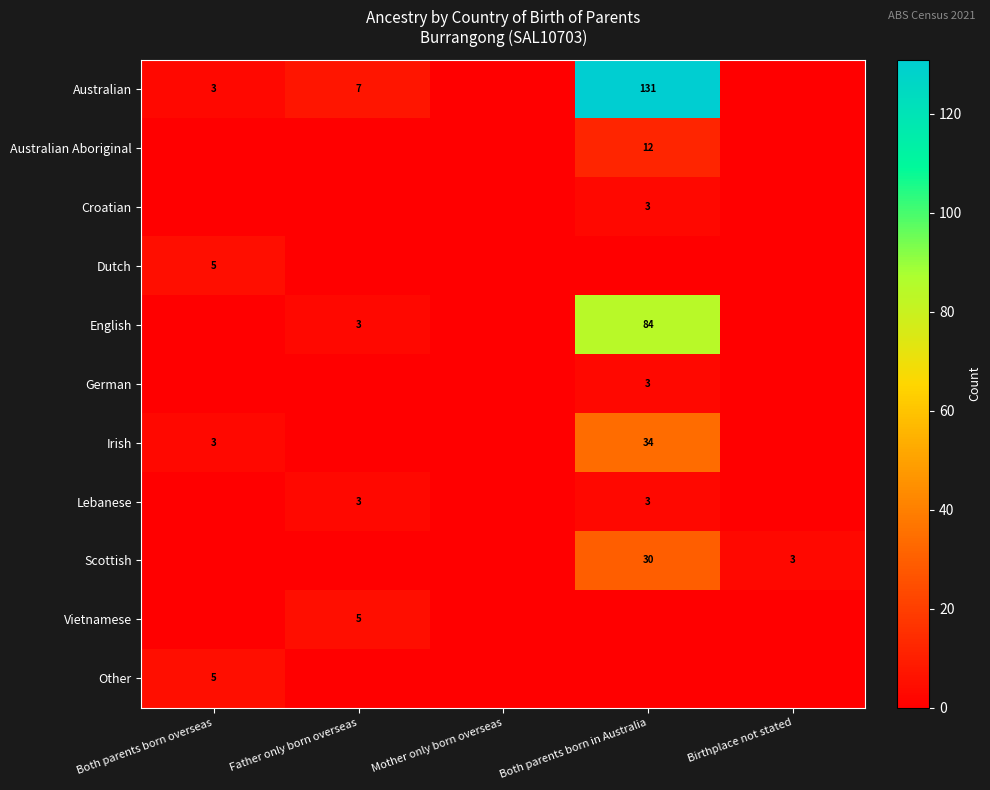

Is the value of Lebanese at Both parents born in Australia greater than the value of Australian Aboriginal at Both parents born in Australia?

No